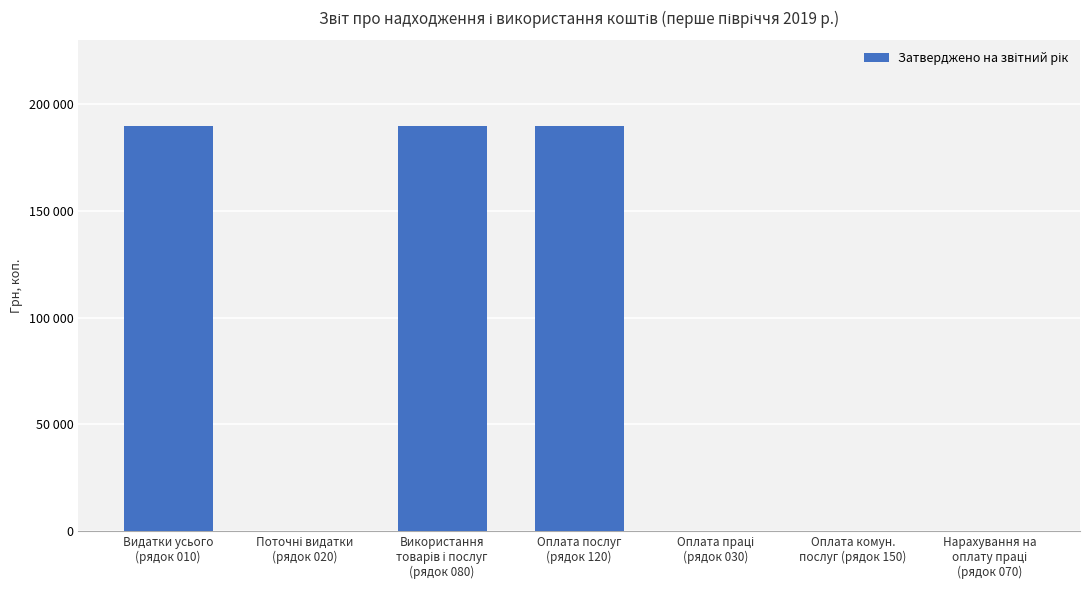

Rank the categories by value from highest to lowest.

Видатки усього
(рядок 010), Використання
товарів і послуг
(рядок 080), Оплата послуг
(рядок 120), Поточні видатки
(рядок 020), Оплата праці
(рядок 030), Оплата комун.
послуг (рядок 150), Нарахування на
оплату праці
(рядок 070)